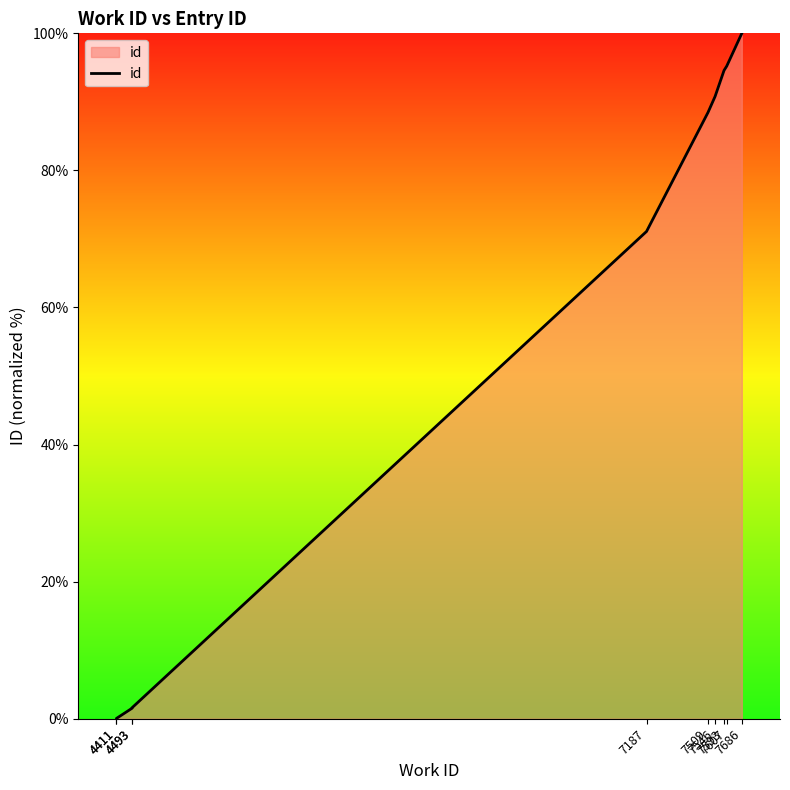

Reading left to right, what are all the values shown in this chart?

0.0	0.0	1.5	1.6	71.1	88.5	90.8	94.6	95.2	100.0